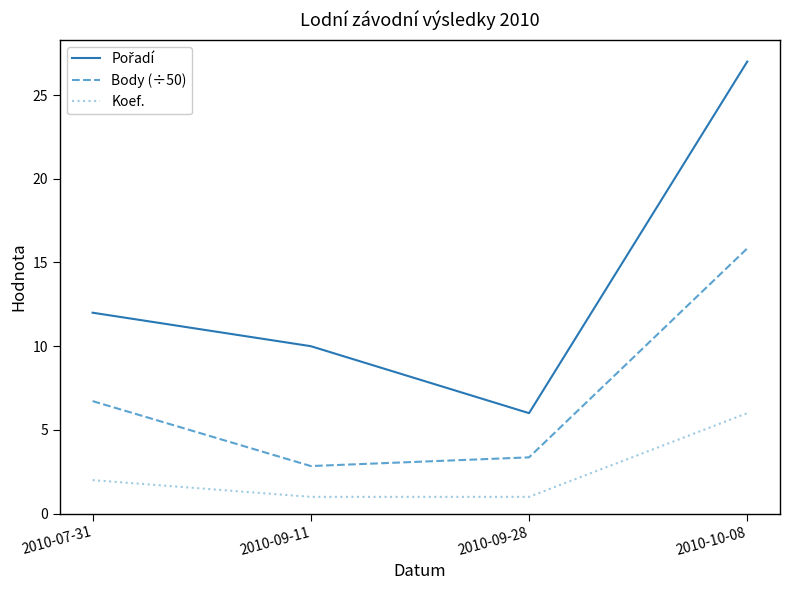

What is the difference between the highest and lowest values at 2010-09-11?

9.0